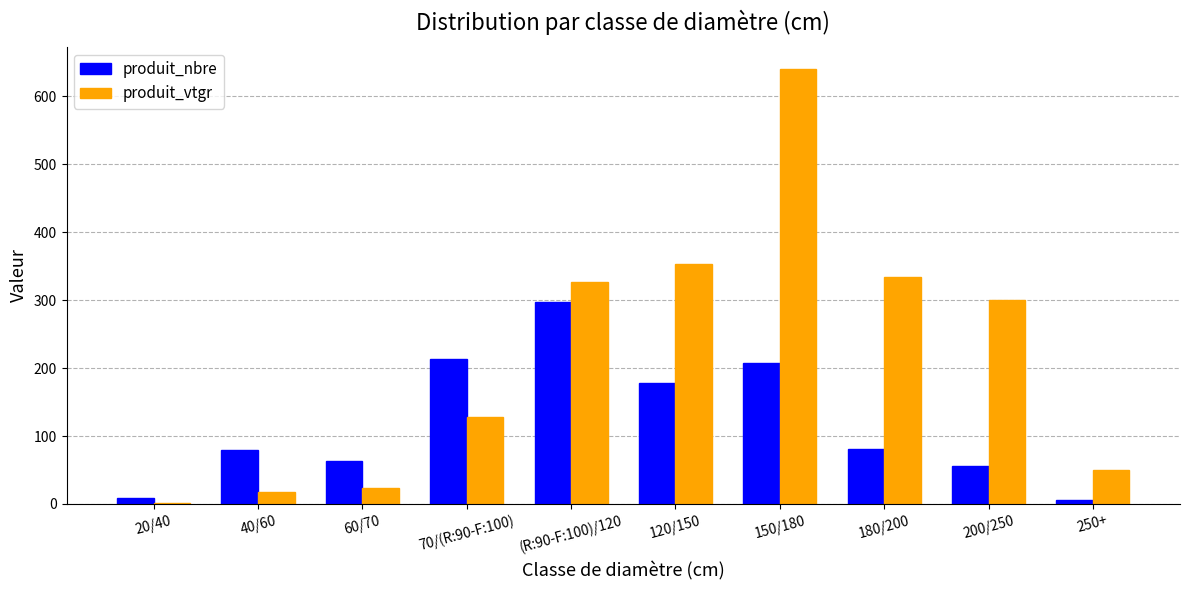

At which label is produit_nbre closest to 152?

120/150